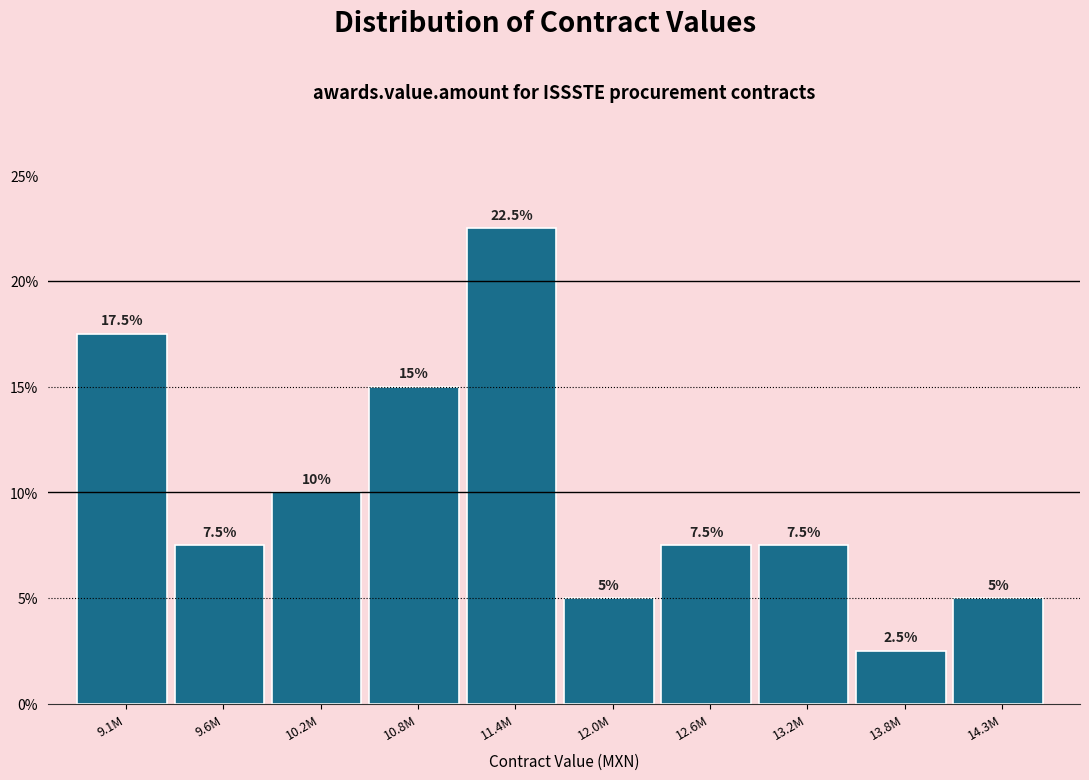

Reading right to left, transcribe all the data shown in this chart.

5.0	2.5	7.5	7.5	5.0	22.5	15.0	10.0	7.5	17.5